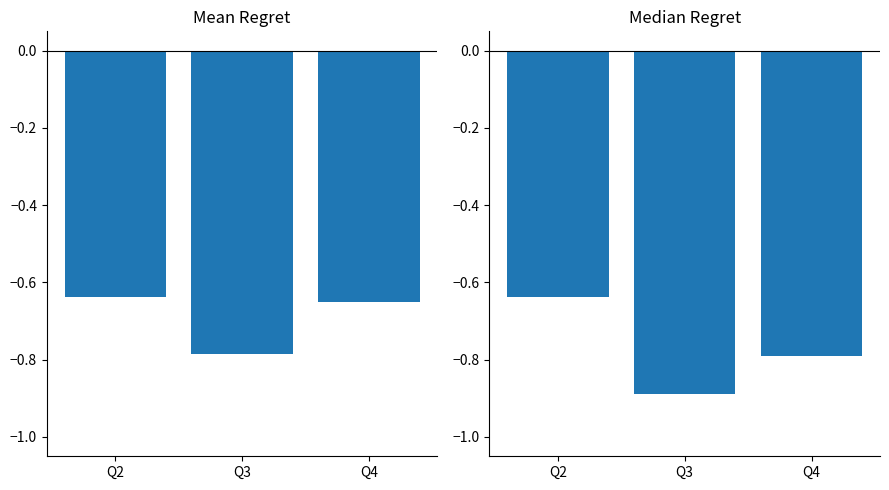

The chart shows a value of -0.4 at Q4. True or false?

False